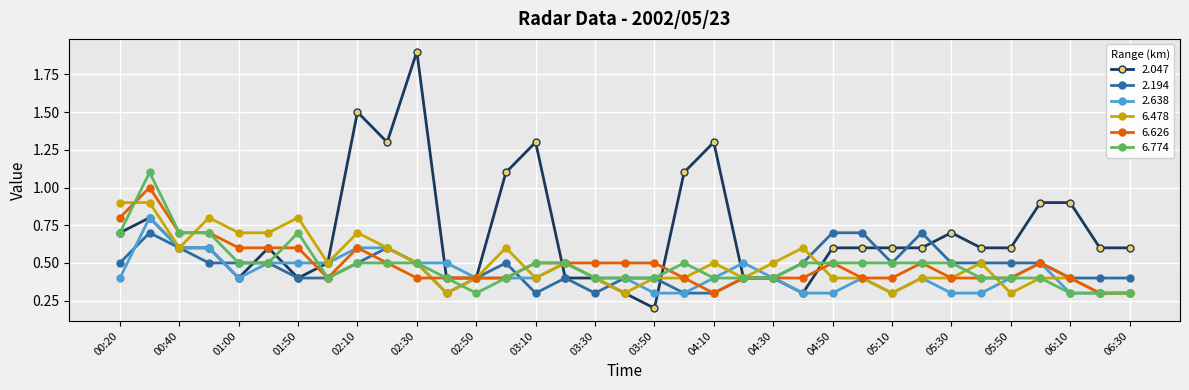

At how many categories does at least one series exceed 0?

35